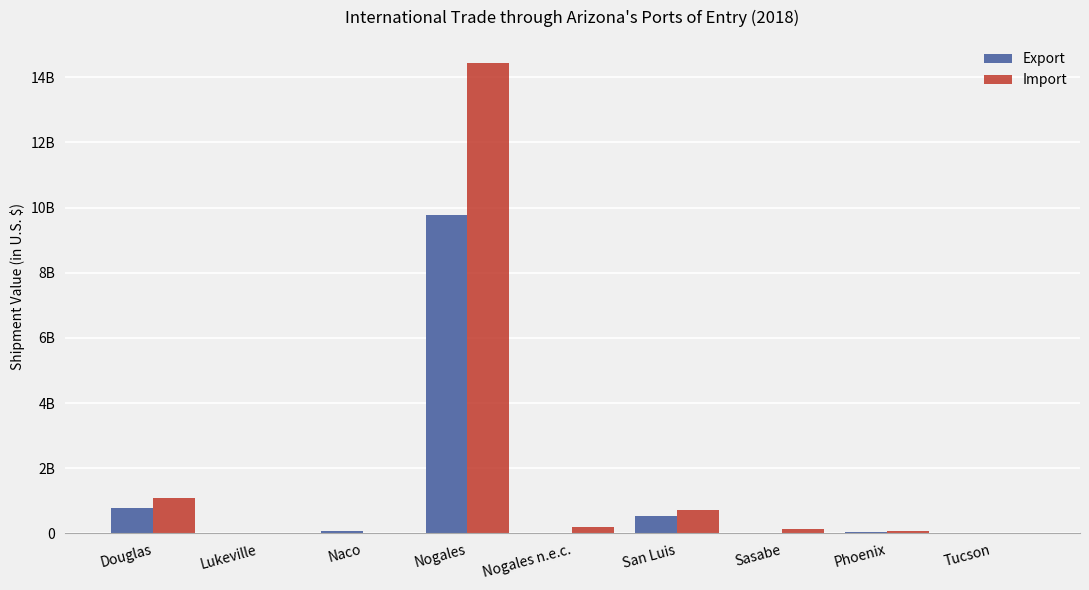

The value of Import at Naco is 9413379. True or false?

True